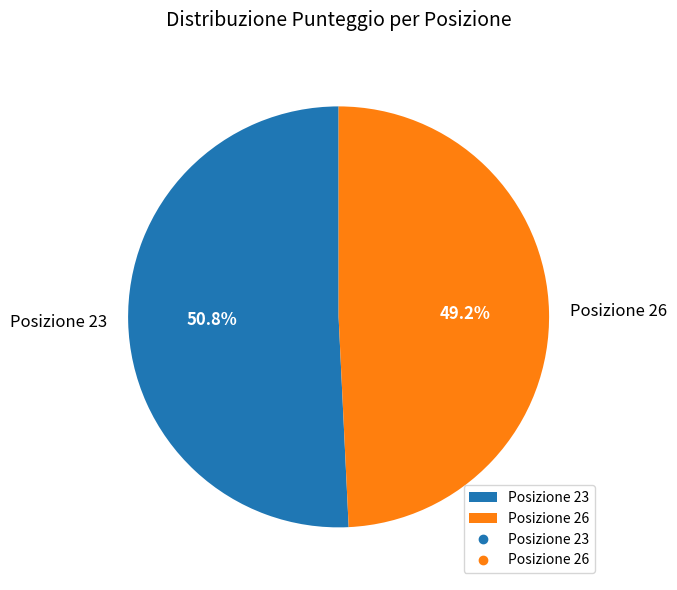

To the nearest percent, what is the difference between the Posizione 23 and Posizione 26 slice percentages?

2%